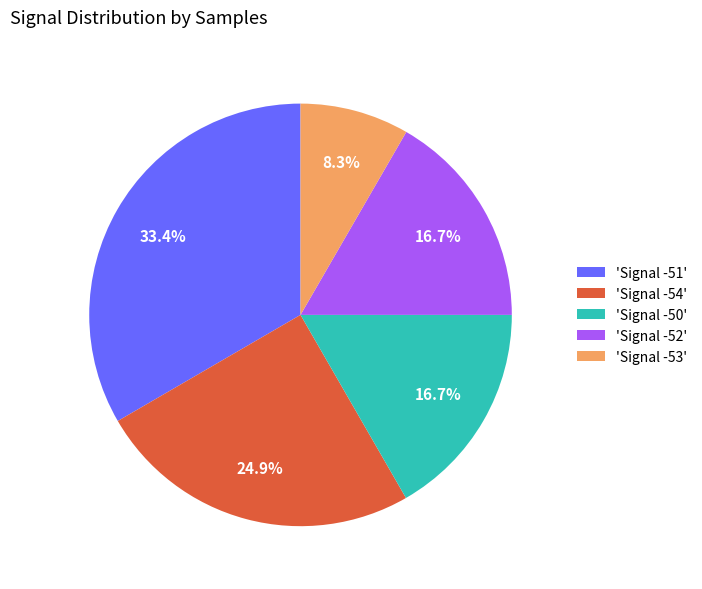

Do 'Signal -54' and 'Signal -51' together represent more than half of the pie?

Yes